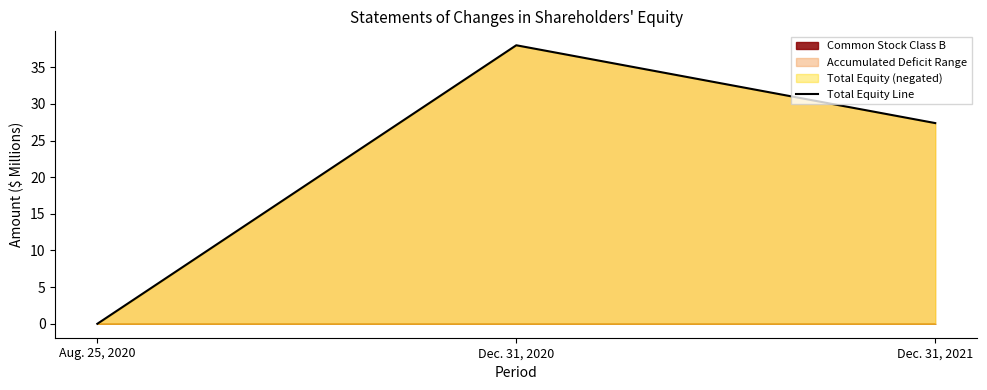

What is the change in value from Aug. 25, 2020 to Dec. 31, 2020?

+38.0